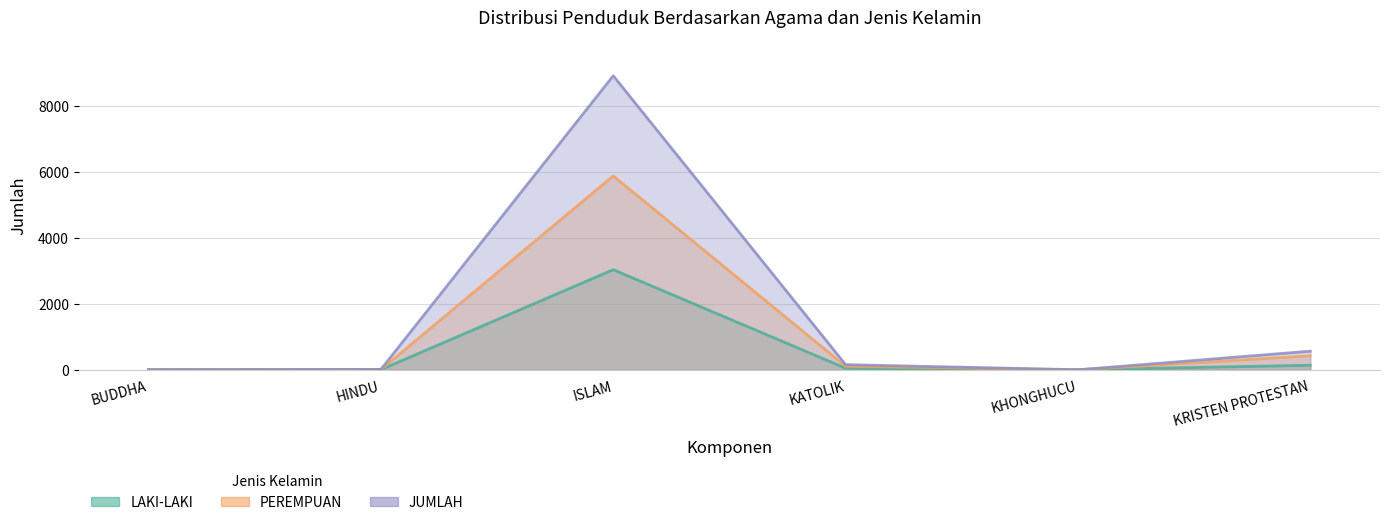

At which category does the chart reach its minimum across all series?

KHONGHUCU